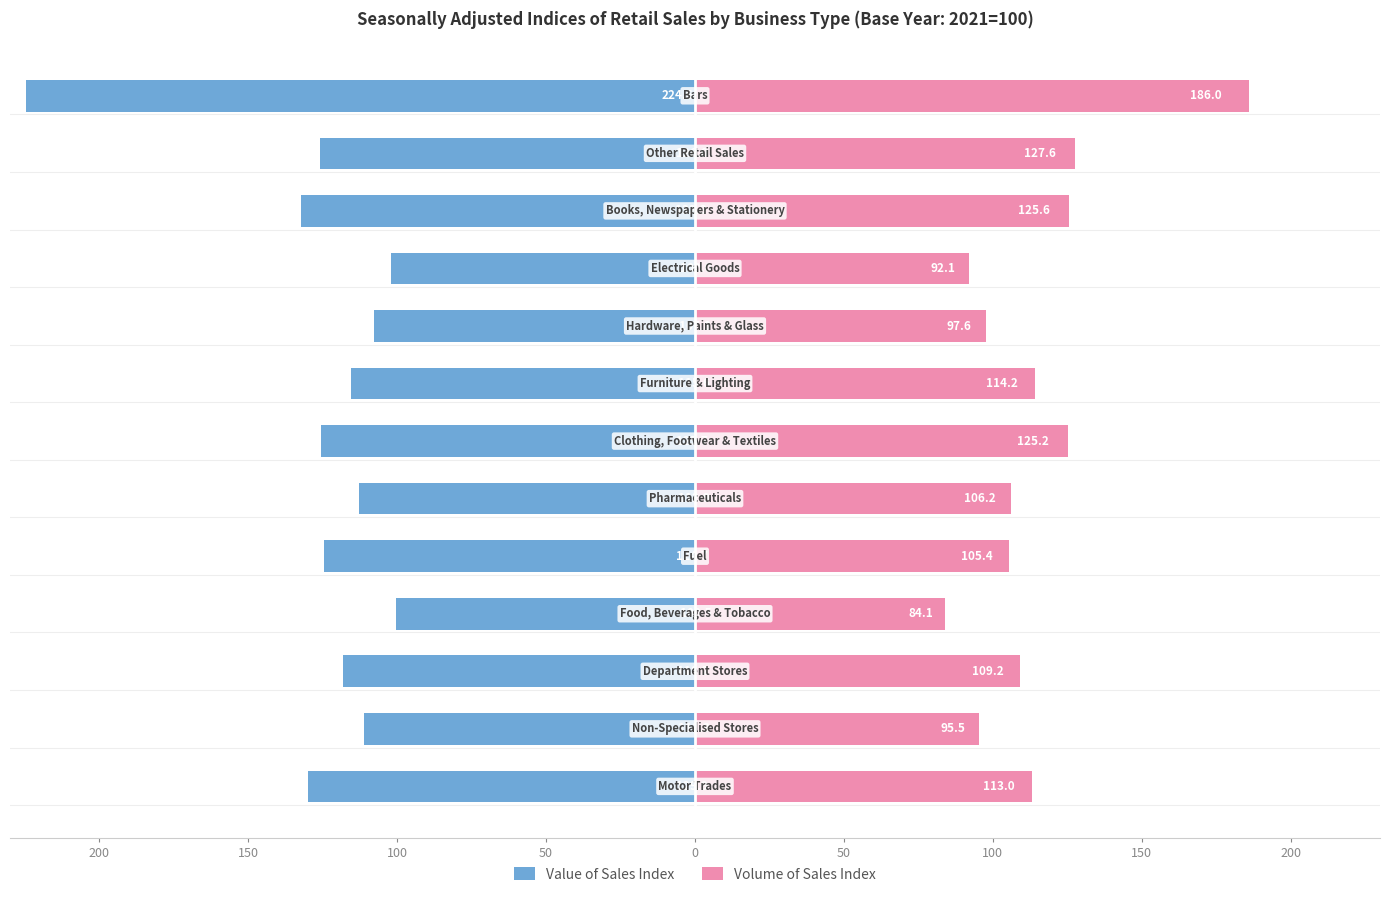

How many values in the Value of Sales Index series are below -118?

7